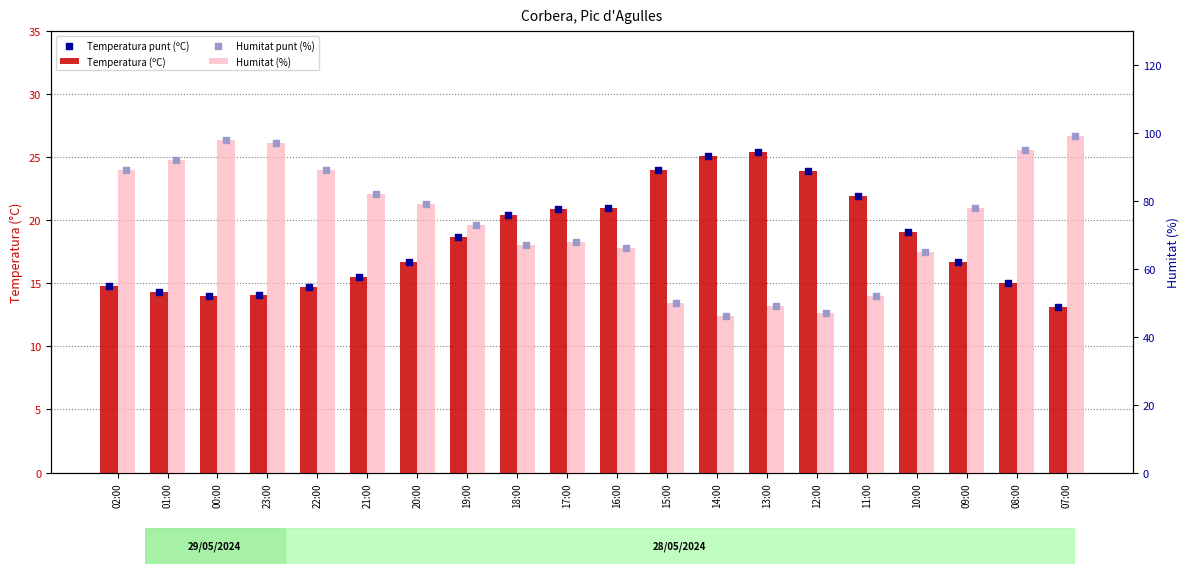

Which series has the largest total across all categories?

Humitat (%)